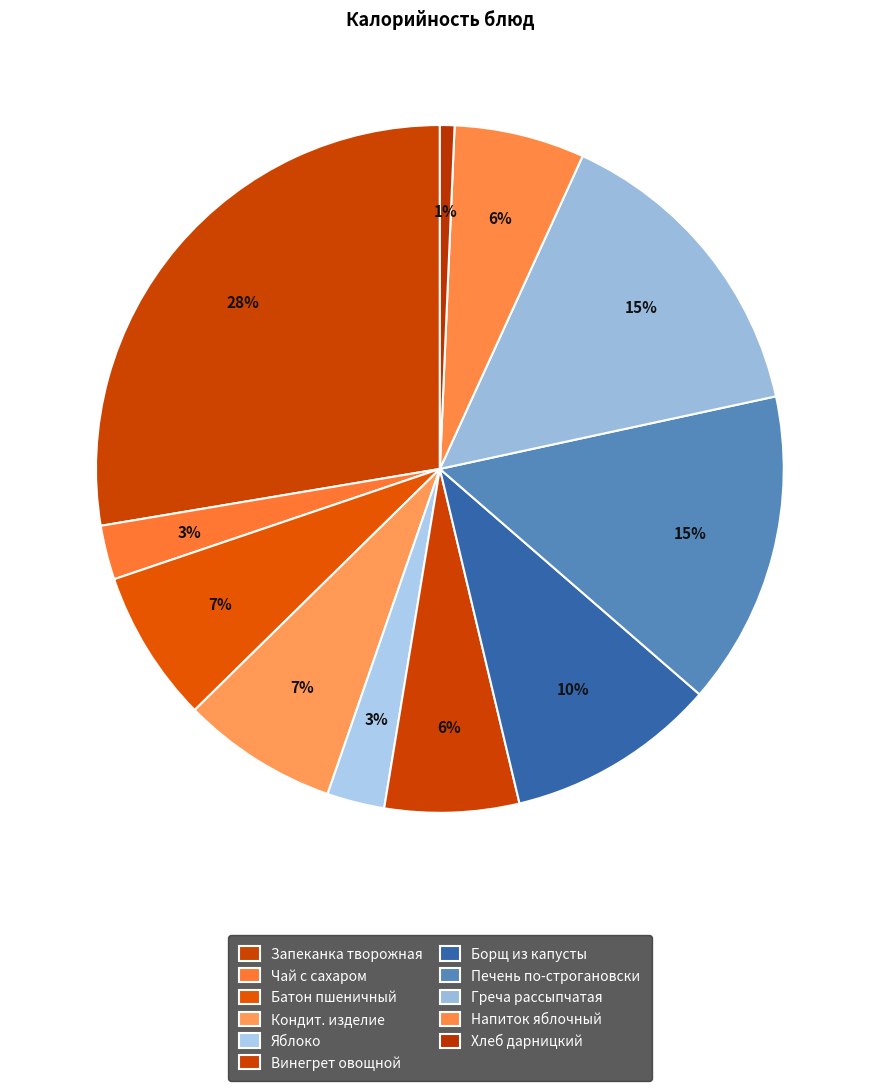

Approximately how many times larger is the value at Батон пшеничный compared to Напиток яблочный?

1.2